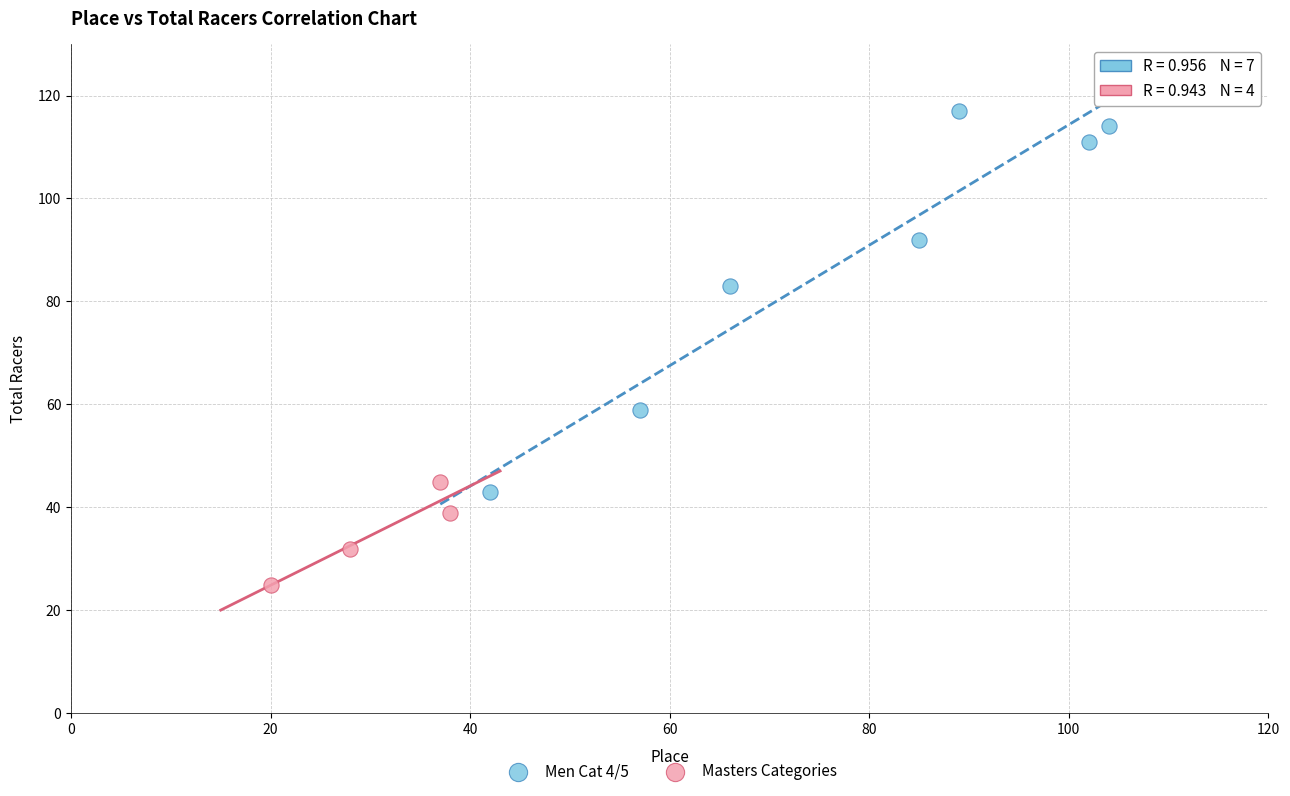

Which series reaches the minimum Y coordinate?

Masters Categories